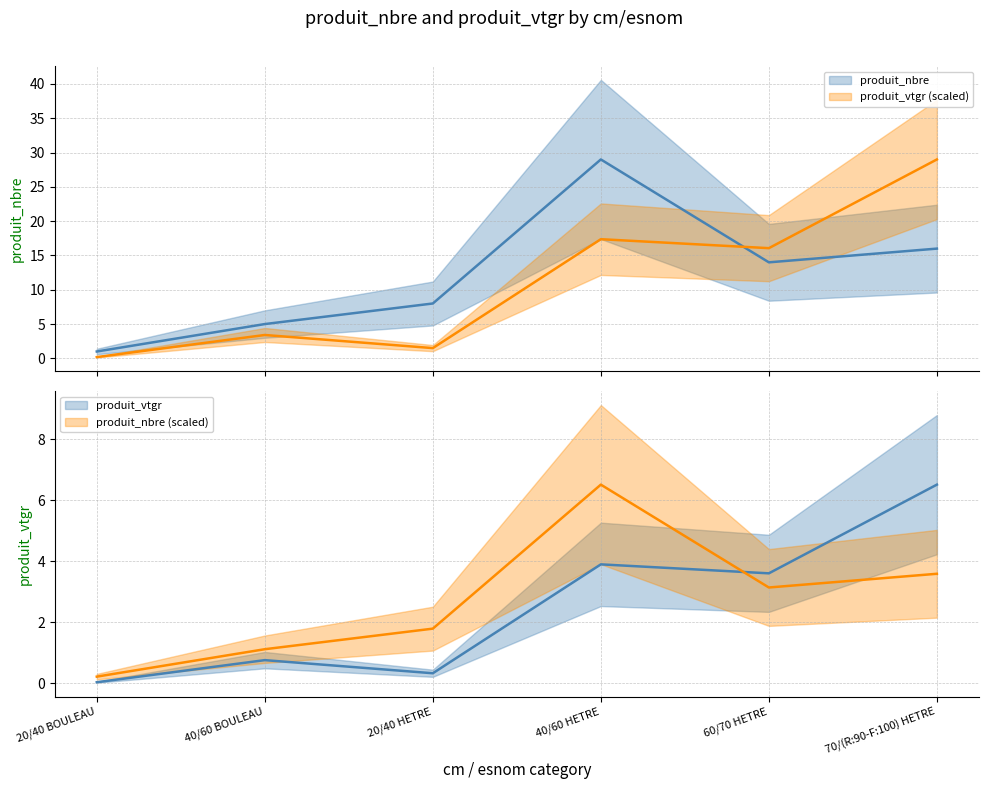

Count the number of data series in this chart.

4